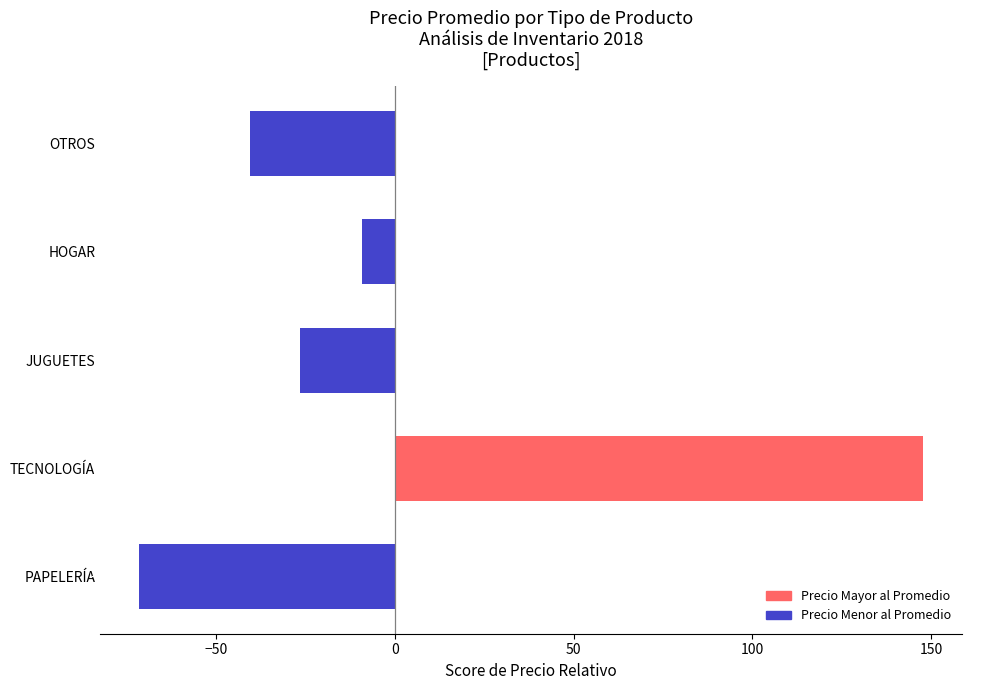

Rank the categories by value from highest to lowest.

TECNOLOGÍA, HOGAR, JUGUETES, OTROS, PAPELERÍA